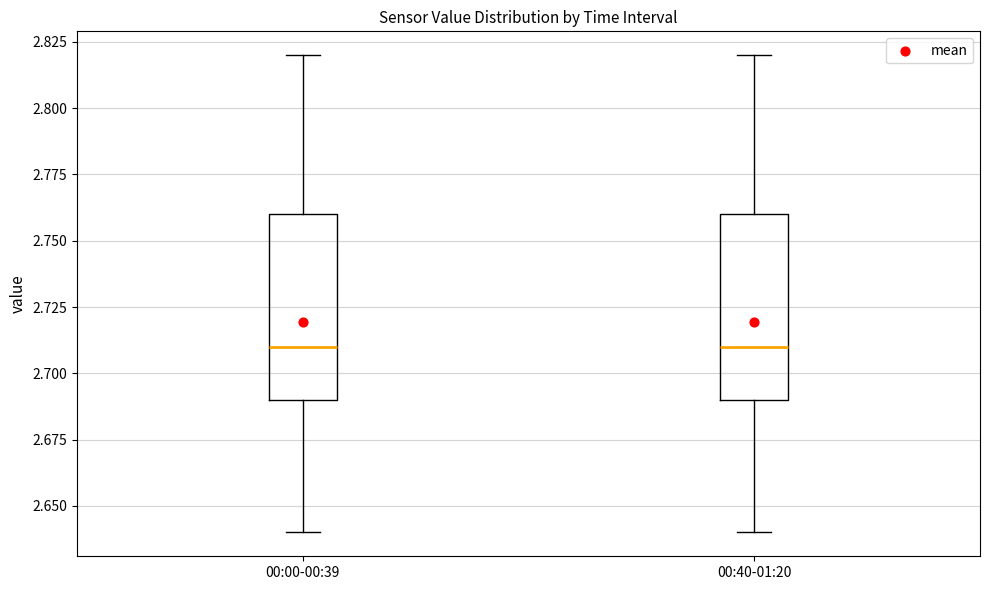

Reading left to right, transcribe this box plot: for each box, give where its median line is, the range the box spans, and where its two whiskers end, as read against the y-axis. The values are not printed on the chart, so give them approximately, as read against the axis.

00:00-00:39: median 2.71, box 2.69 to 2.76, whiskers 2.64 to 2.82
00:40-01:20: median 2.71, box 2.69 to 2.76, whiskers 2.64 to 2.82